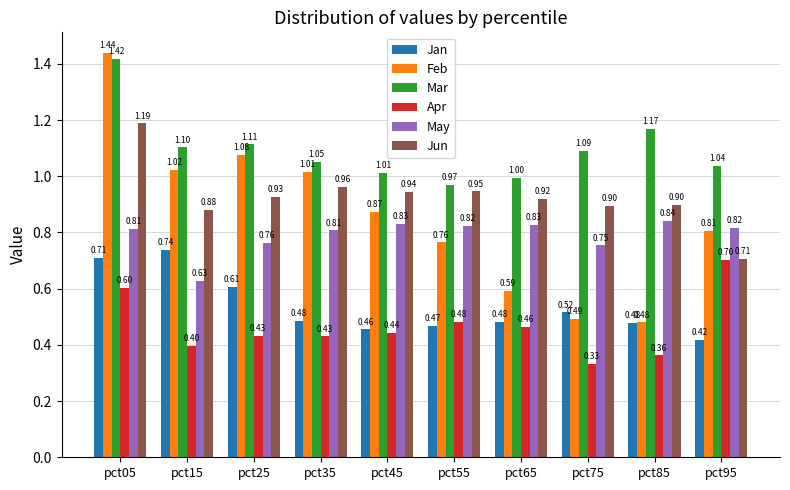

Rank the series by their maximum value, from lowest to highest.

Apr, Jan, May, Jun, Mar, Feb